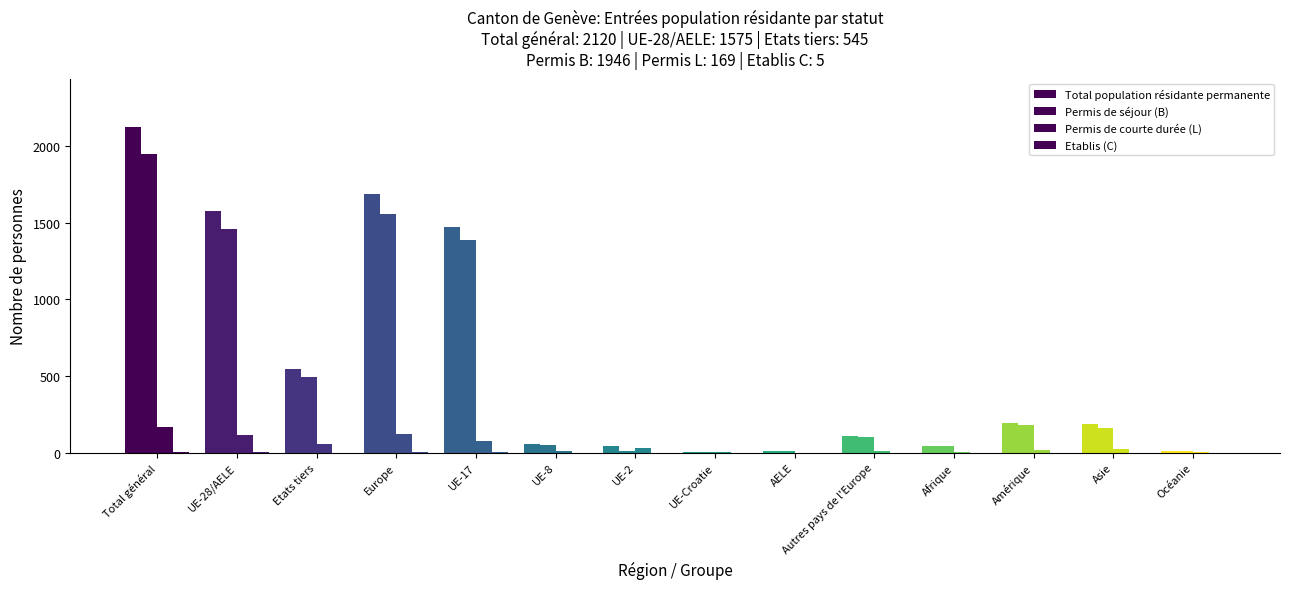

What is the total value across all series at Amérique?

390